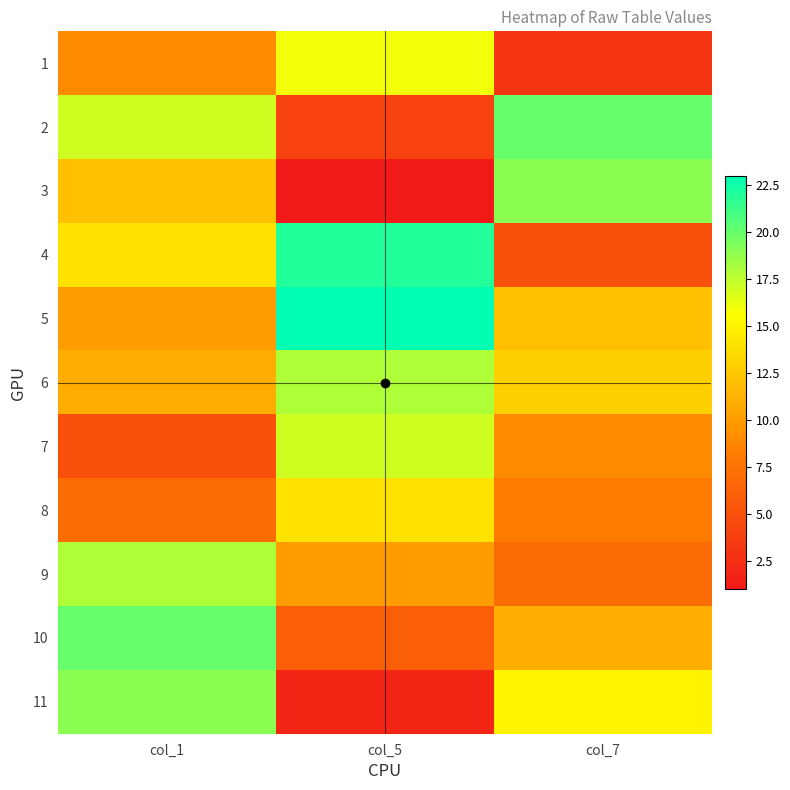

Rank the series by their maximum value, from highest to lowest.

5, 4, 2, 10, 3, 11, 6, 9, 7, 1, 8